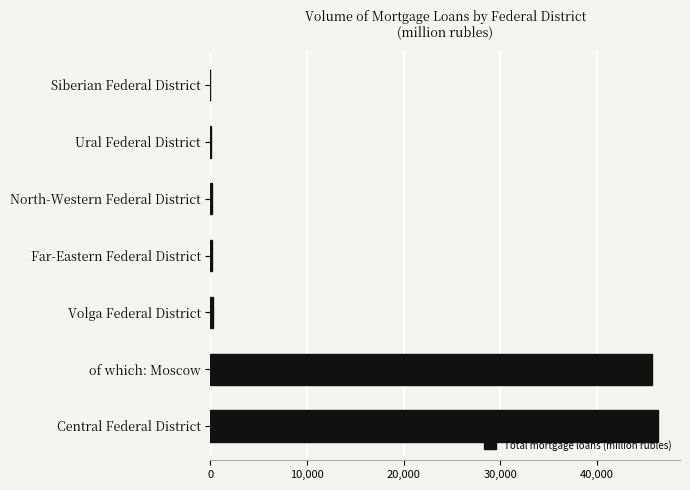

Is it true that the value at Central Federal District is 68176?

False